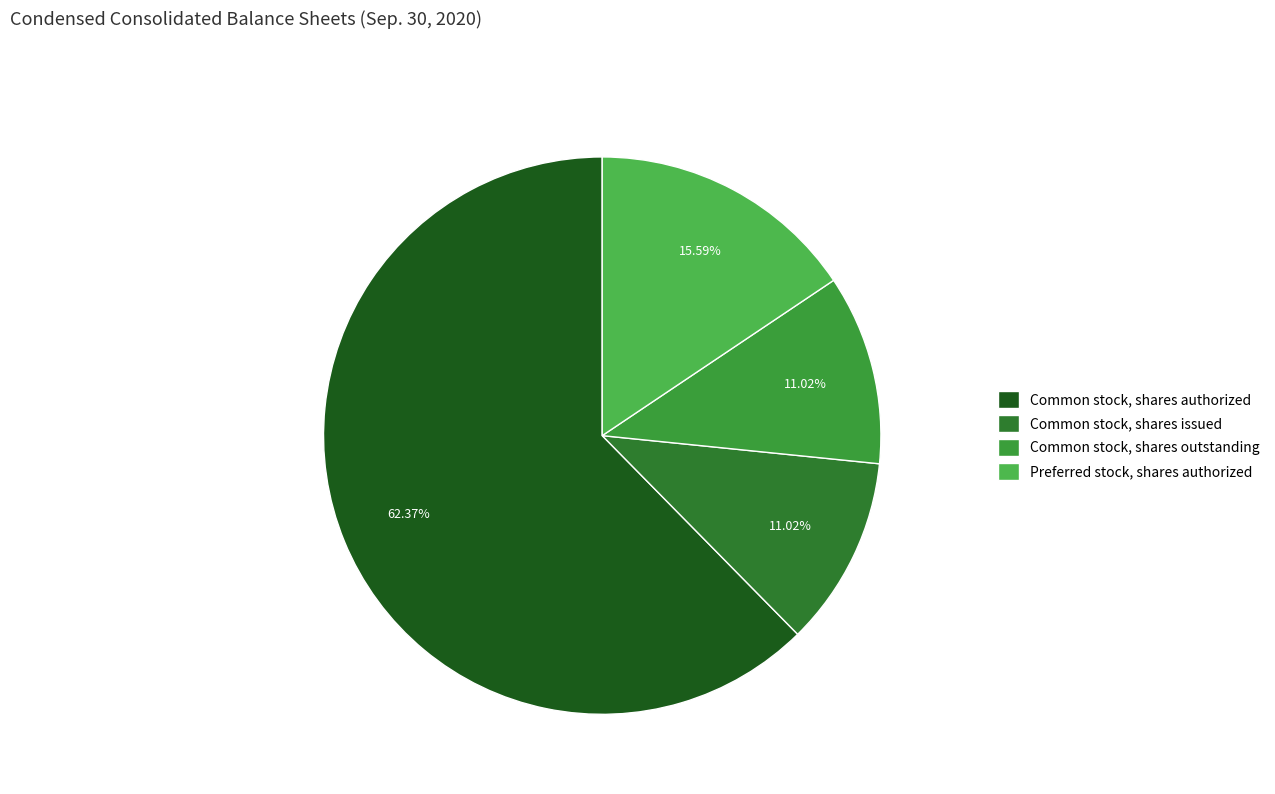

Is Preferred stock, shares authorized the majority of the pie?

No